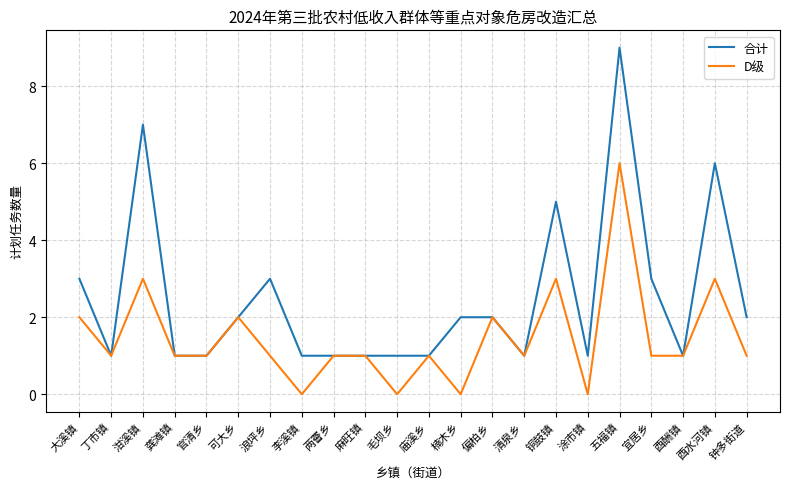

At which category does 合计 reach its first local peak?

泔溪镇